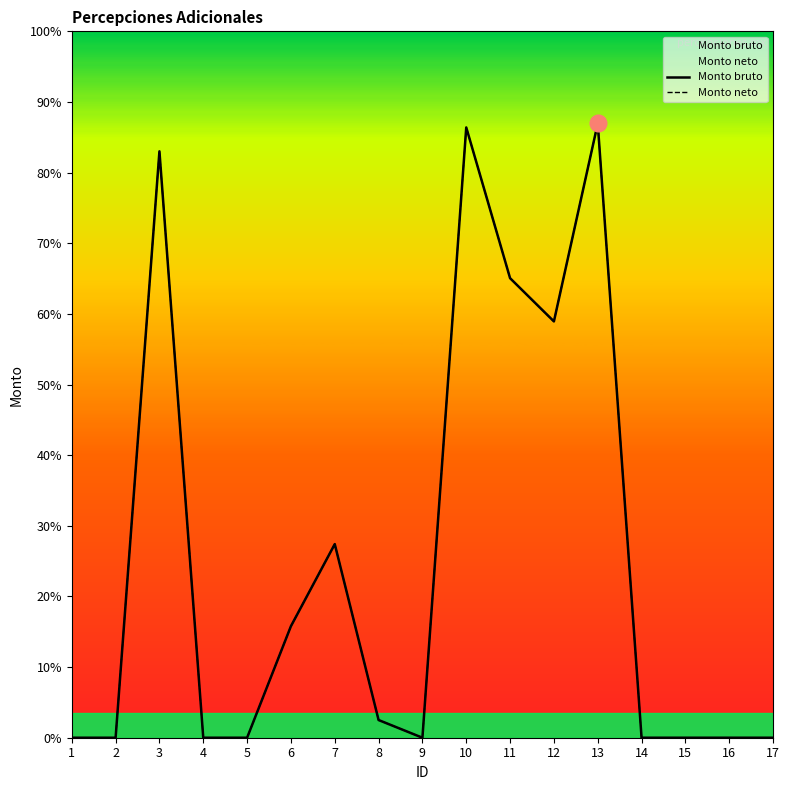

At 13, list the series in order from smallest to largest.

Monto bruto, Monto neto